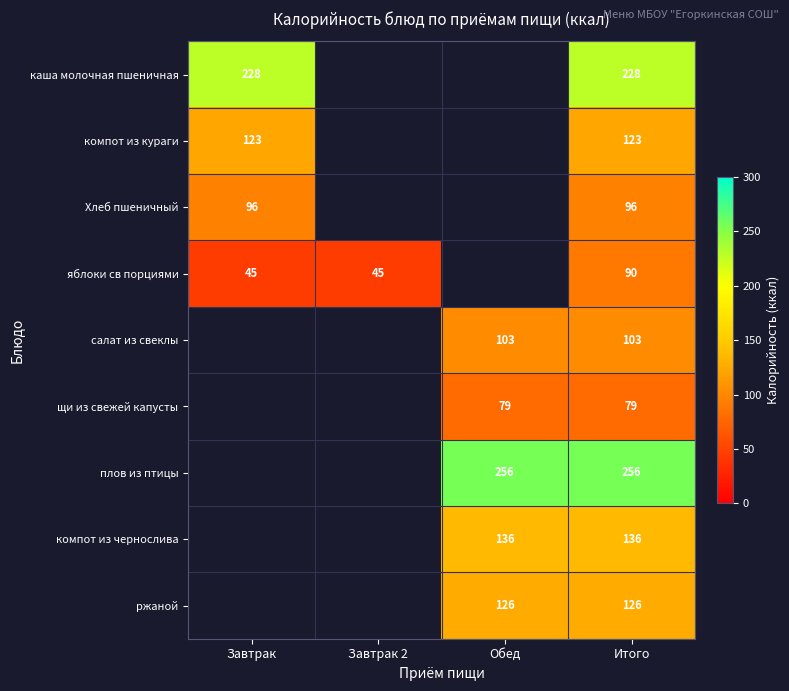

The value of яблоки св порциями at Завтрак 2 is 27. True or false?

False